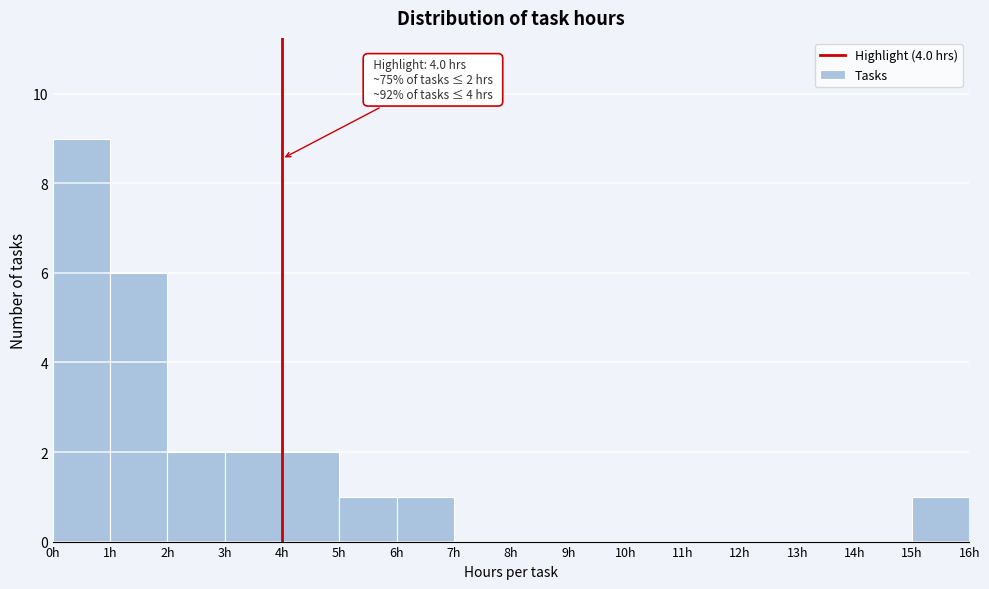

Which range on the x-axis has the tallest bar?

0 to 1